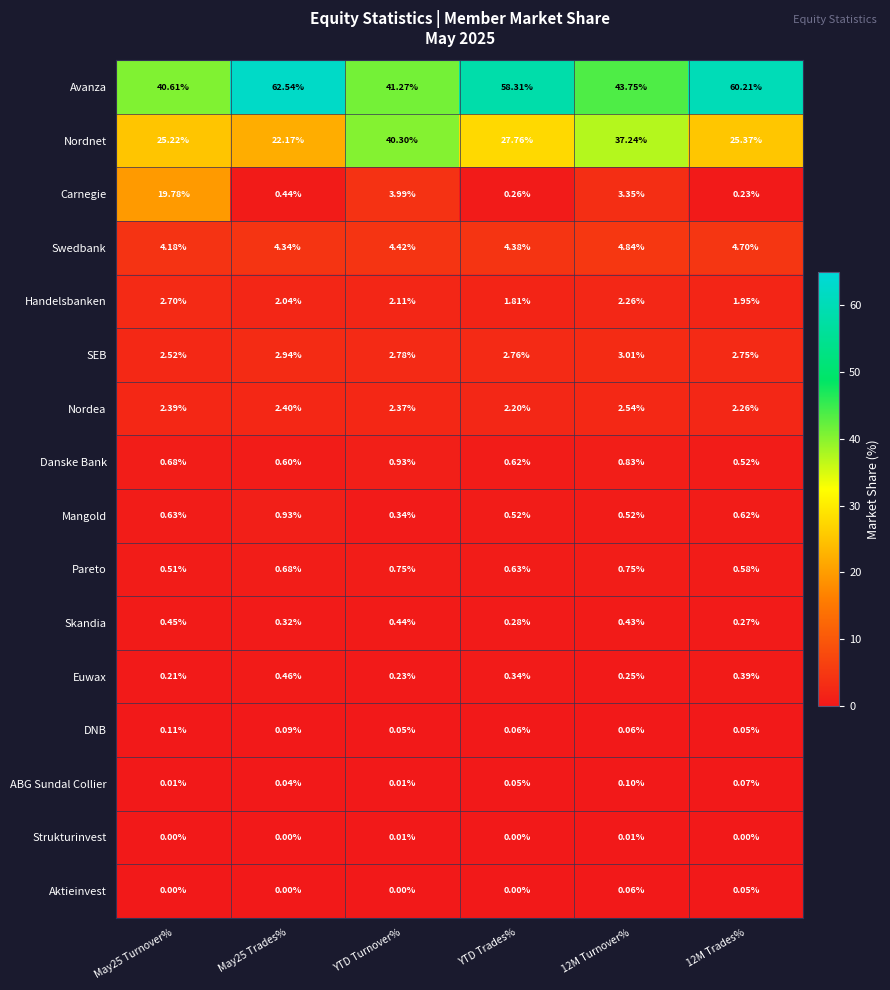

Which category has the highest value in the Danske Bank series?

YTD Turnover%